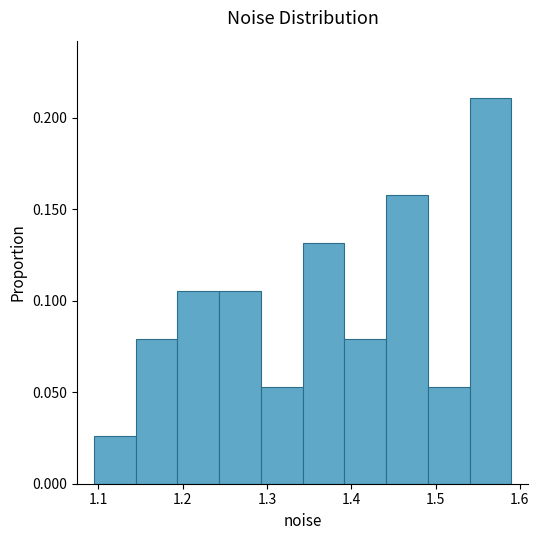

How tall is the bar that spans 1.19 to 1.24 on the x-axis? Neither the bar edges nor the heights are printed on the chart, so give them approximately, as read against the axes.

0.105